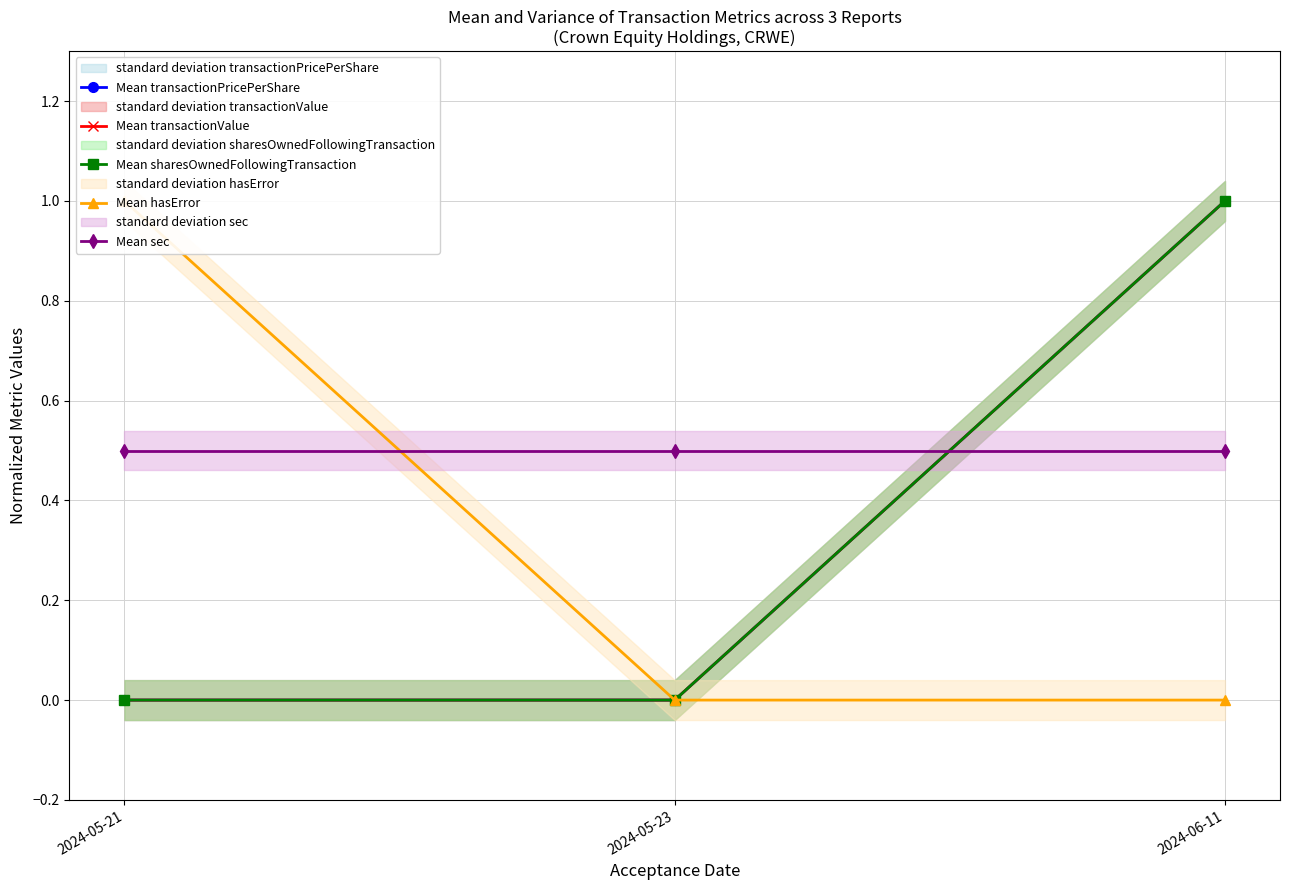

What is the sum of the Mean hasError values at 2024-05-21 and 2024-06-11?

1.0